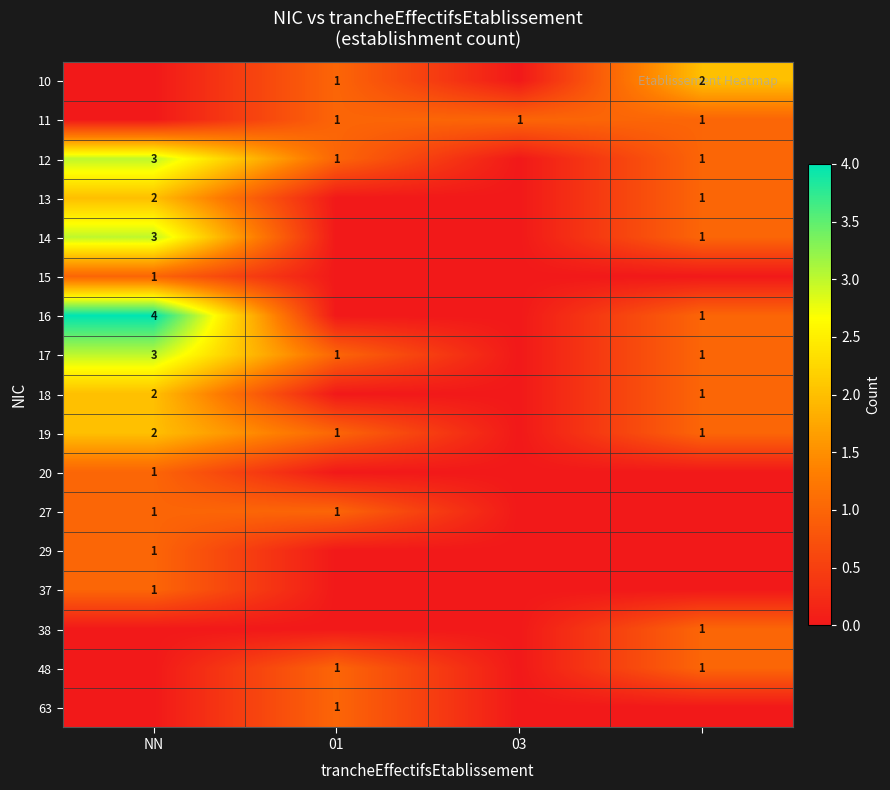

The value of 63 at 01 is 2. True or false?

False